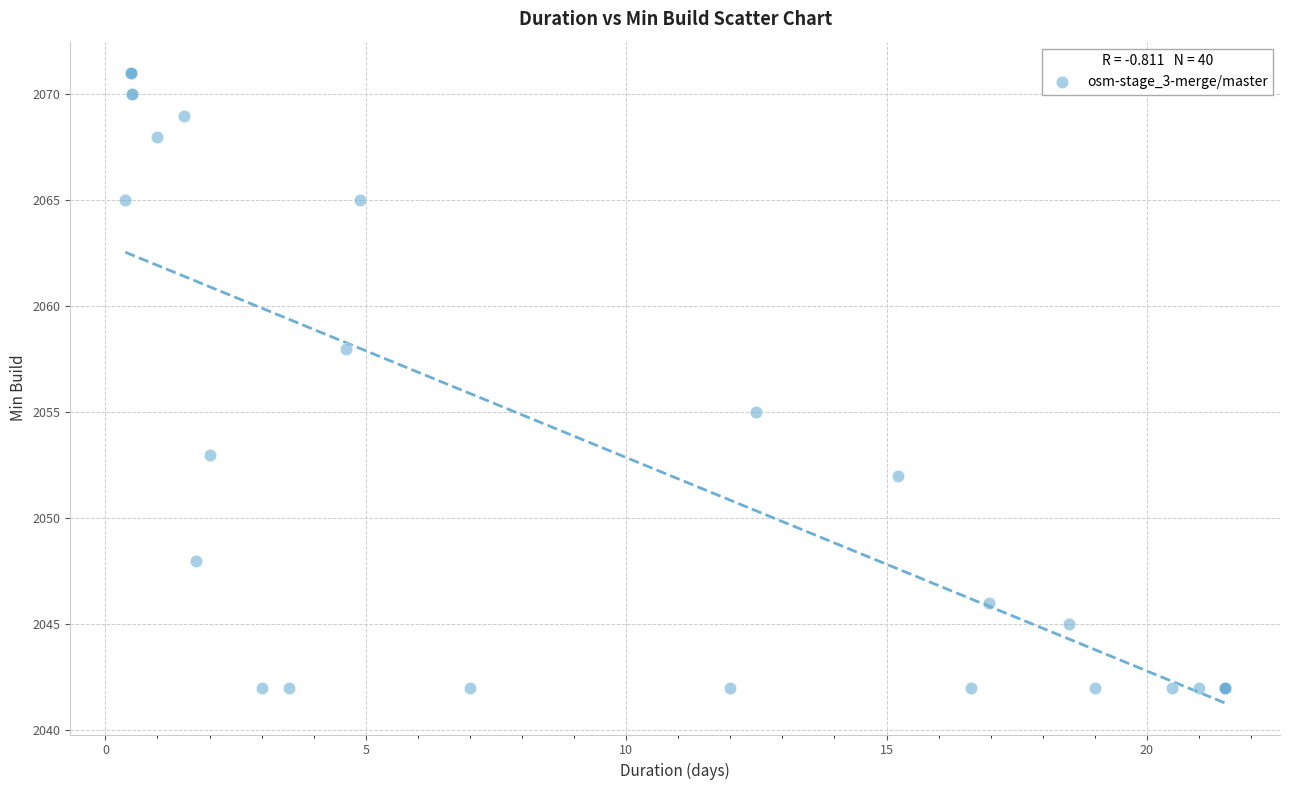

What Y value in the scatter plot is closest to 2056?

2055